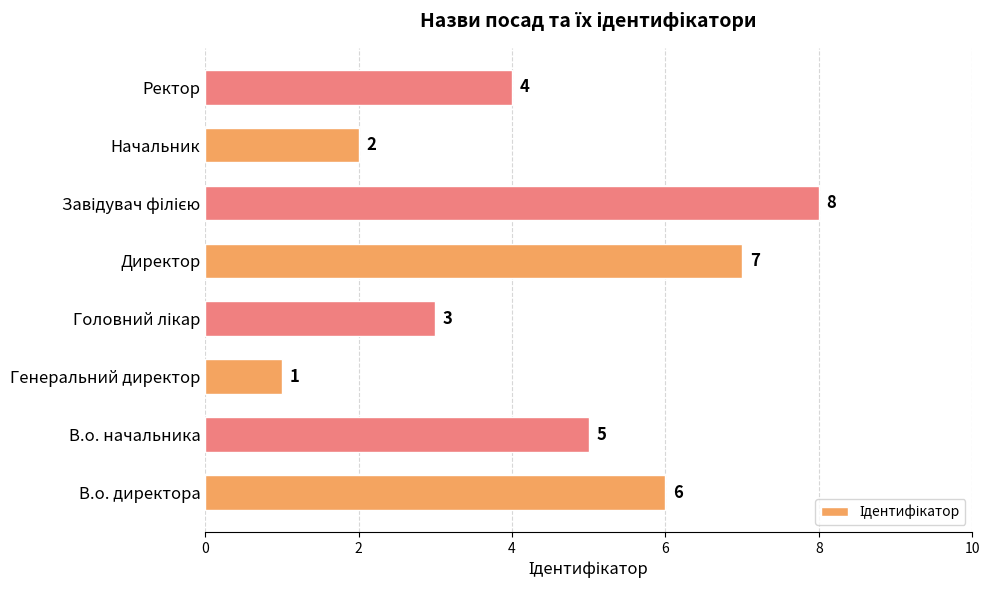

What is the greatest value displayed?

8